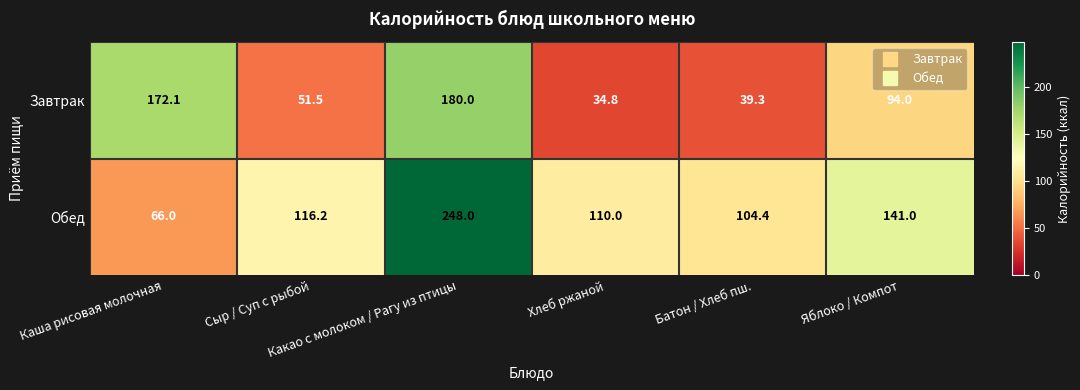

At how many categories does at least one series exceed 204?

1